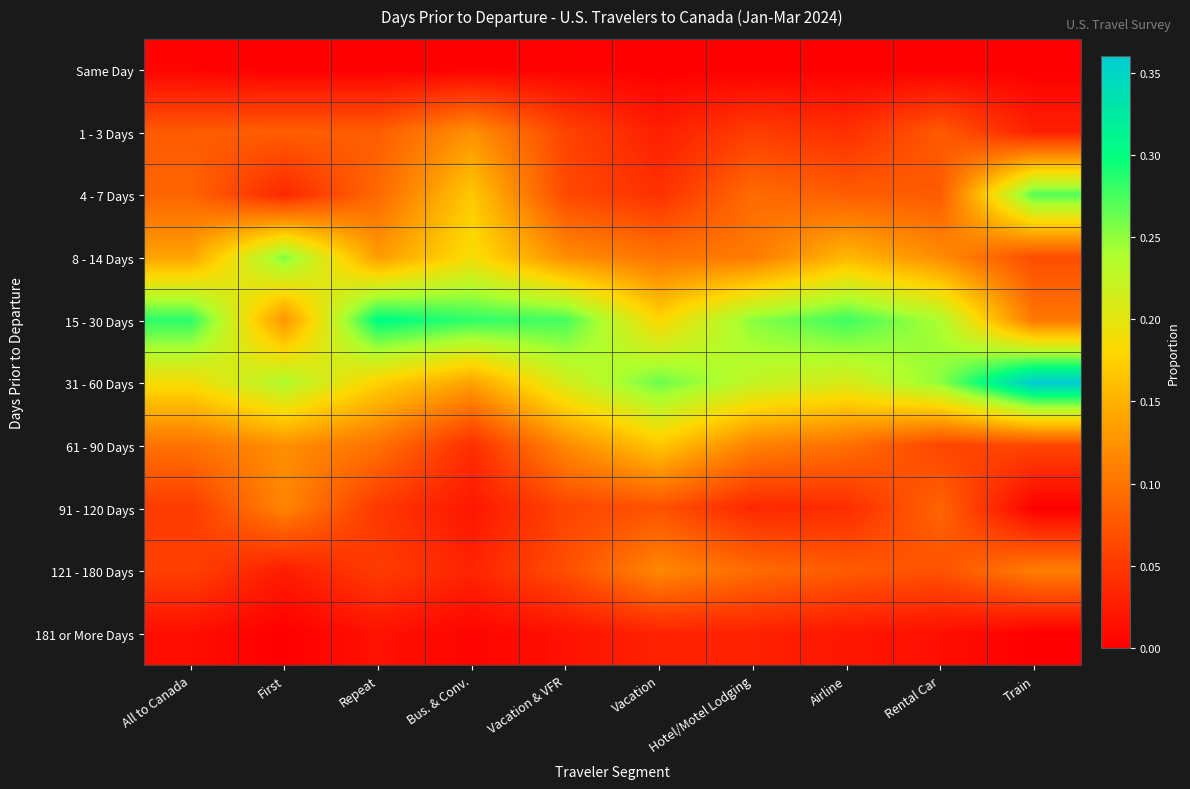

Which series has the largest total across all categories?

15 - 30 Days